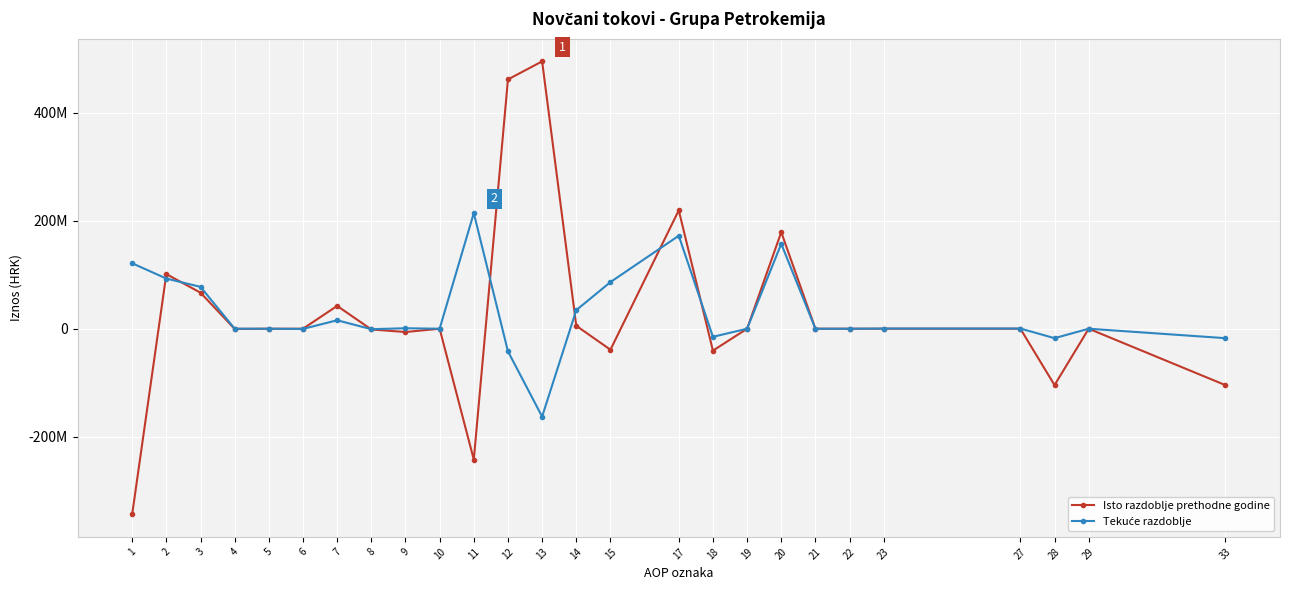

Does the chart have visible grid lines?

Yes